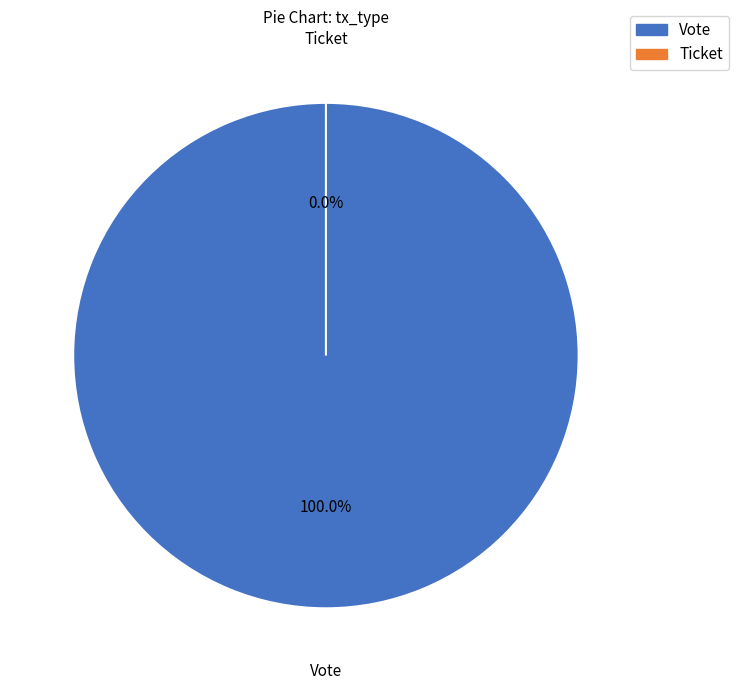

Does Ticket account for over 50% of the chart?

No